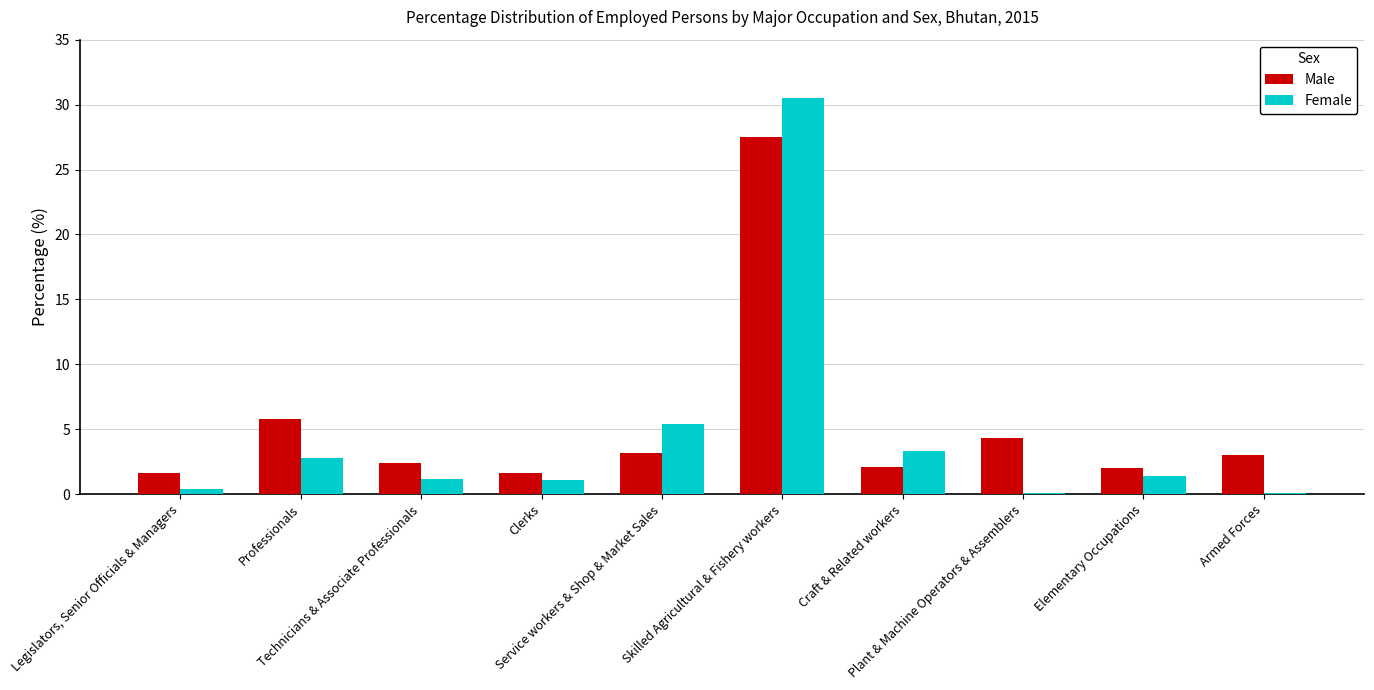

The Male series shows 3.2 at Service workers & Shop & Market Sales. True or false?

True